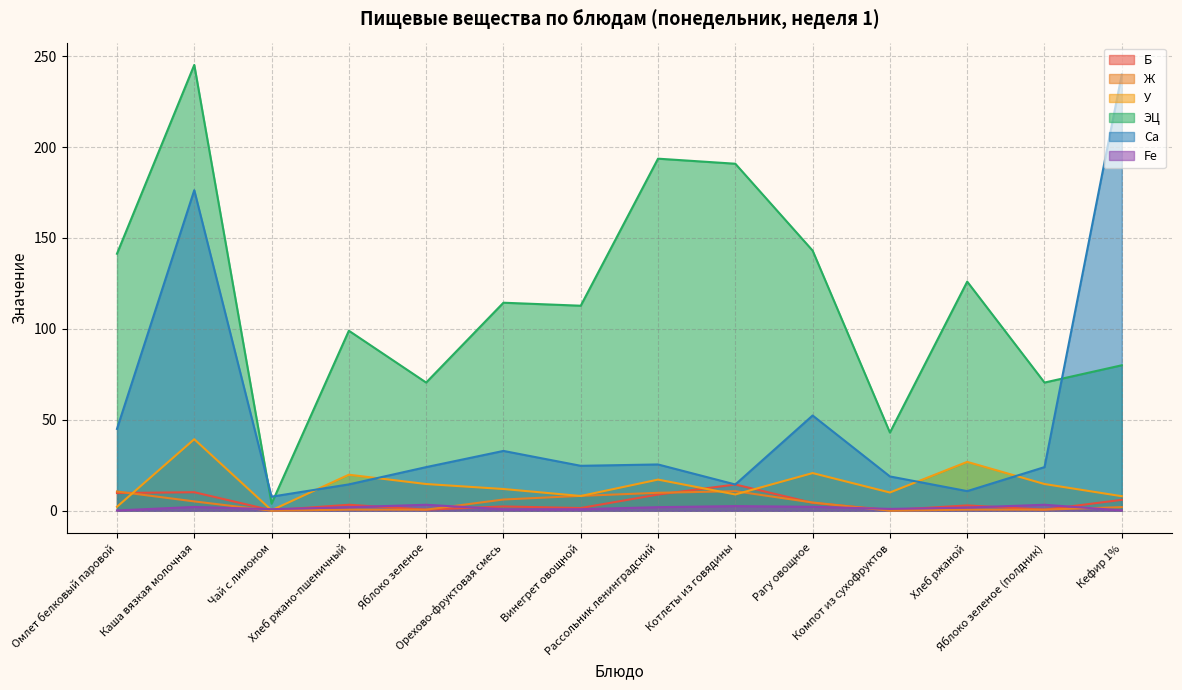

What is the label of the 10th point from the left?

Рагу овощное